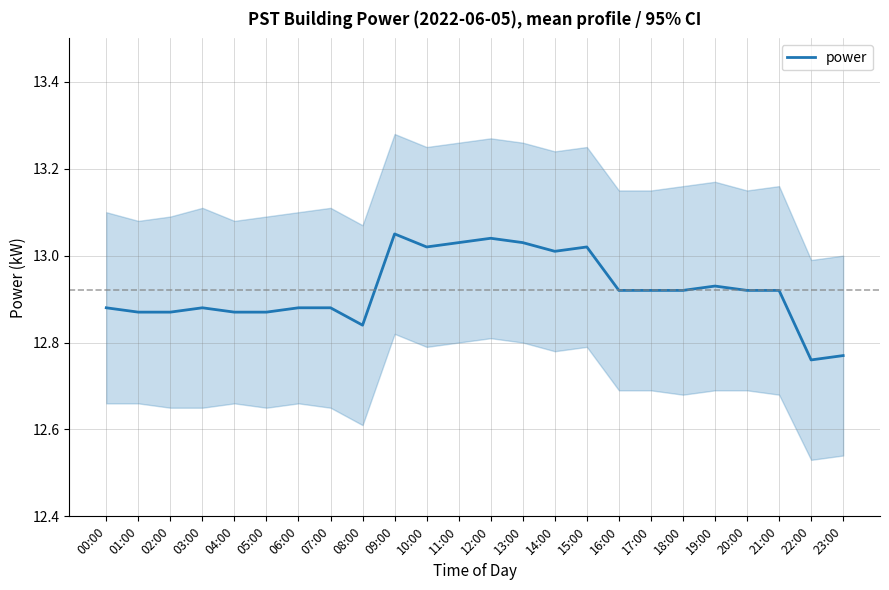

List the labels in order of value, largest first.

09:00, 12:00, 11:00, 13:00, 10:00, 15:00, 14:00, 19:00, 16:00, 17:00, 18:00, 20:00, 21:00, 00:00, 03:00, 06:00, 07:00, 01:00, 02:00, 04:00, 05:00, 08:00, 23:00, 22:00